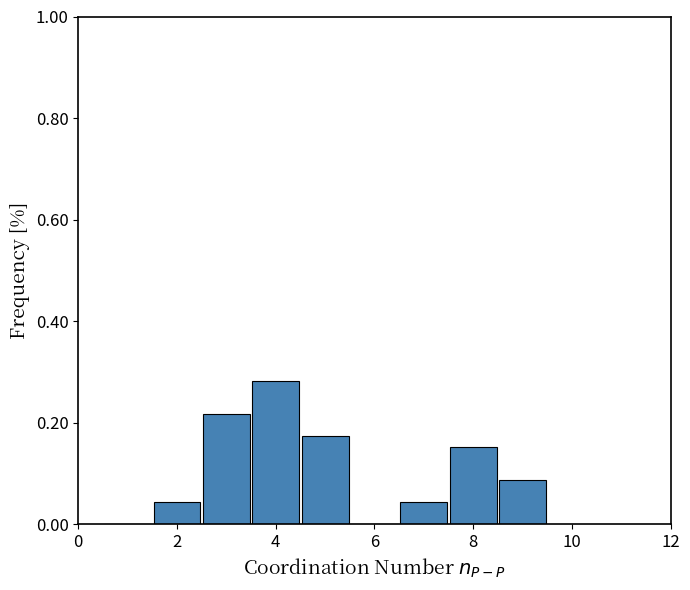

Reading left to right, transcribe this chart: for each bar, give the range it covers on the x-axis and its height. Neither the bar edges nor the heights are printed on the chart, so give them approximately, as read against the axes.

0.5 to 1.5: 0
1.5 to 2.5: 0.04
2.5 to 3.5: 0.22
3.5 to 4.5: 0.28
4.5 to 5.5: 0.18
5.5 to 6.5: 0
6.5 to 7.5: 0.04
7.5 to 8.5: 0.16
8.5 to 9.5: 0.08